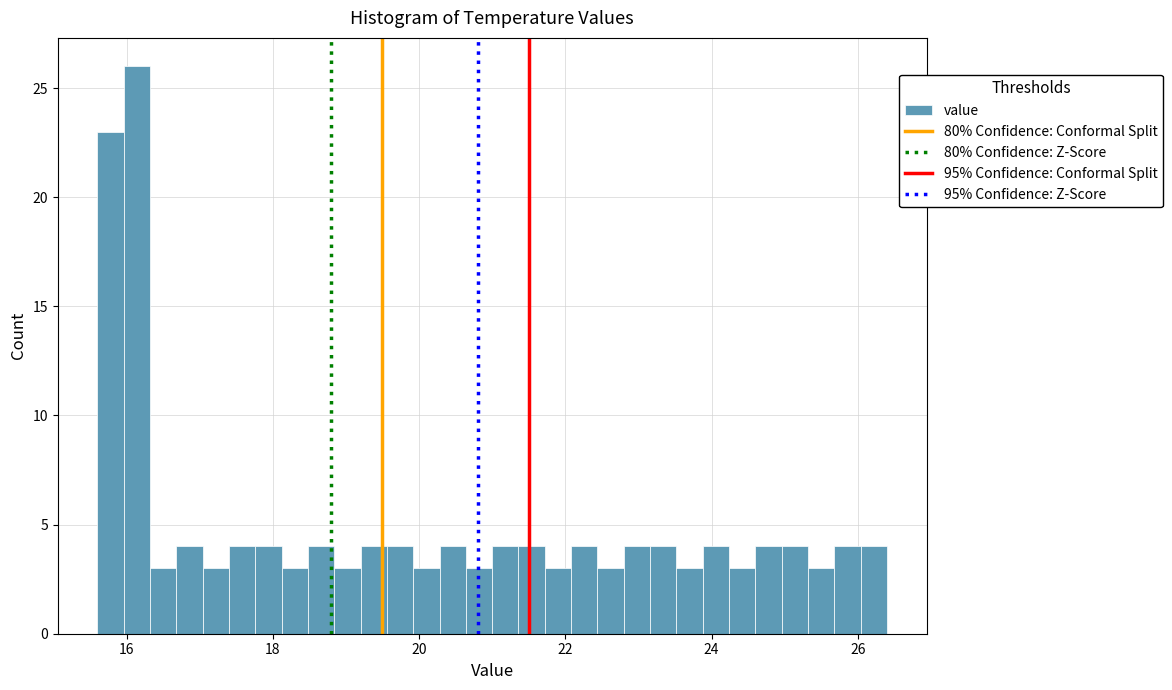

Around what value on the x-axis is the tallest bar? Give the approximate position of its centre, as read against the axis.

16.2